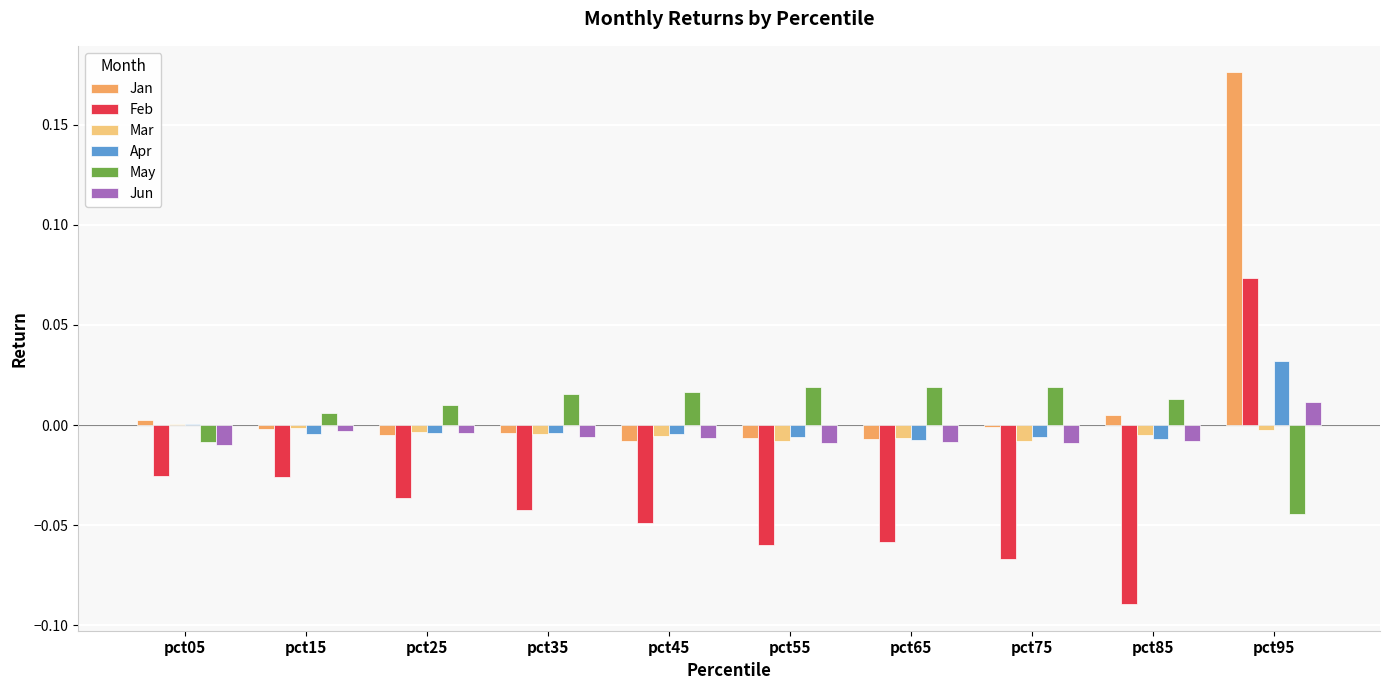

How many data points in Mar are above 0?

1